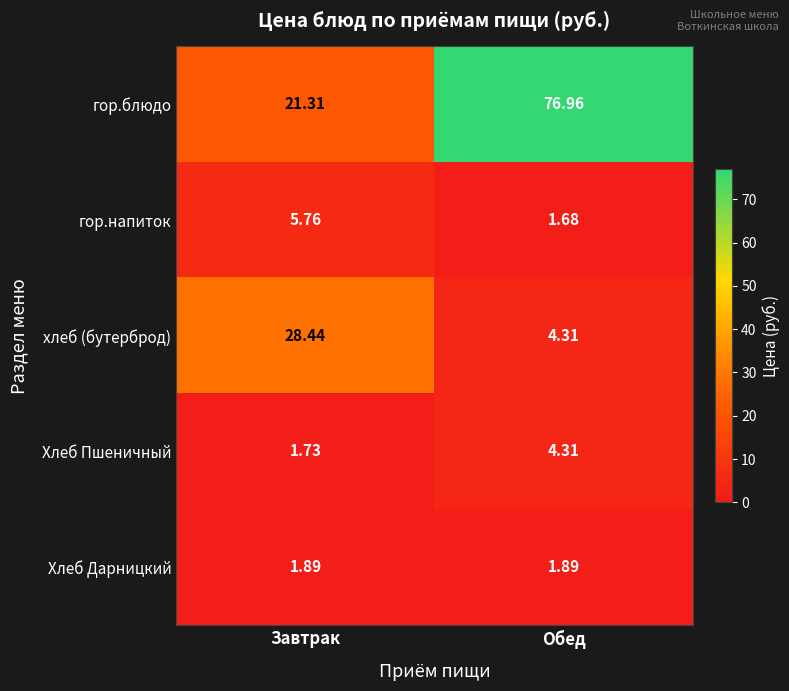

What is the difference between the highest and lowest values at Обед?

75.3